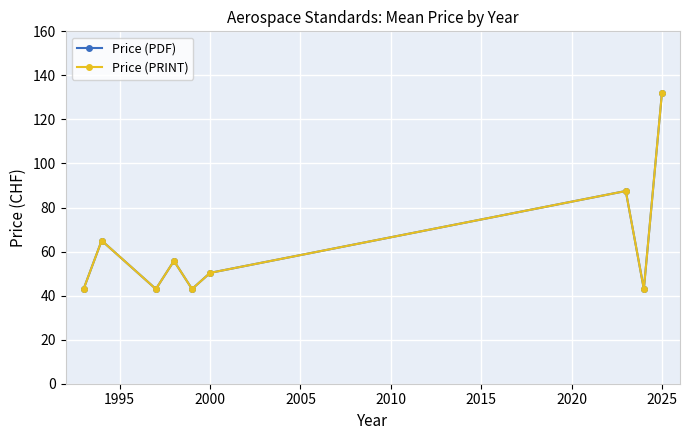

What is the minimum value for Price (PRINT)?

43.0